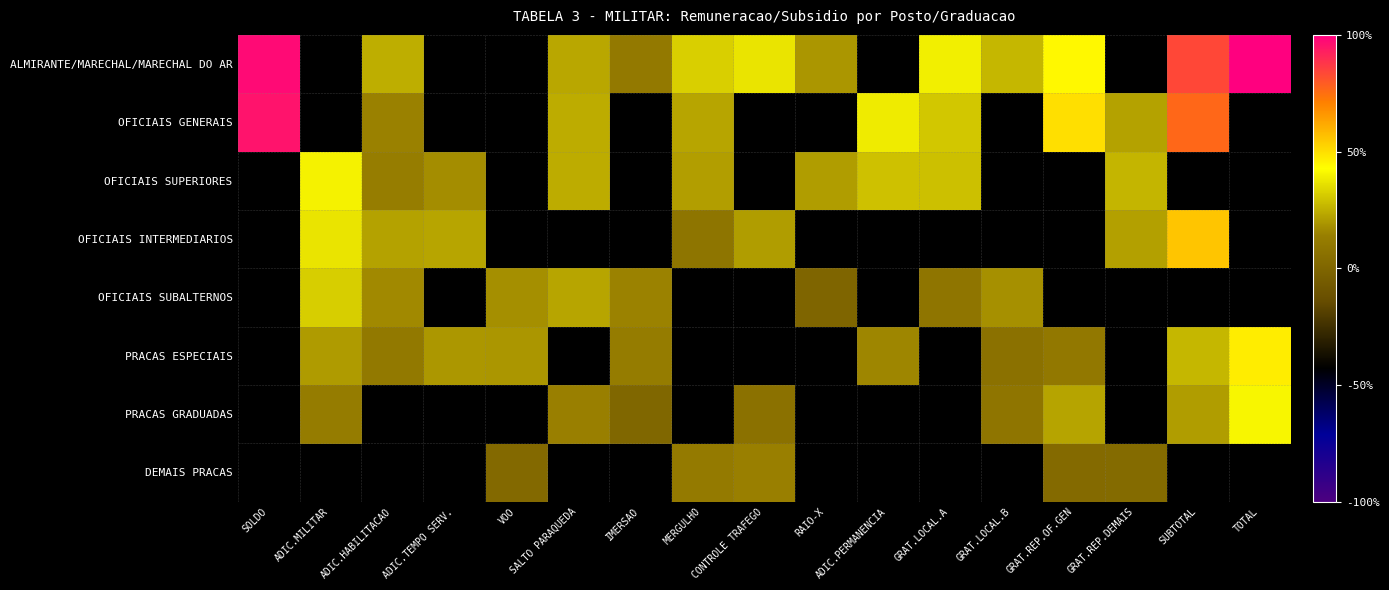

Rank the series by their average value, from highest to lowest.

ALMIRANTE/MARECHAL/MARECHAL DO AR, OFICIAIS GENERAIS, OFICIAIS SUPERIORES, OFICIAIS INTERMEDIARIOS, OFICIAIS SUBALTERNOS, PRACAS ESPECIAIS, PRACAS GRADUADAS, DEMAIS PRACAS